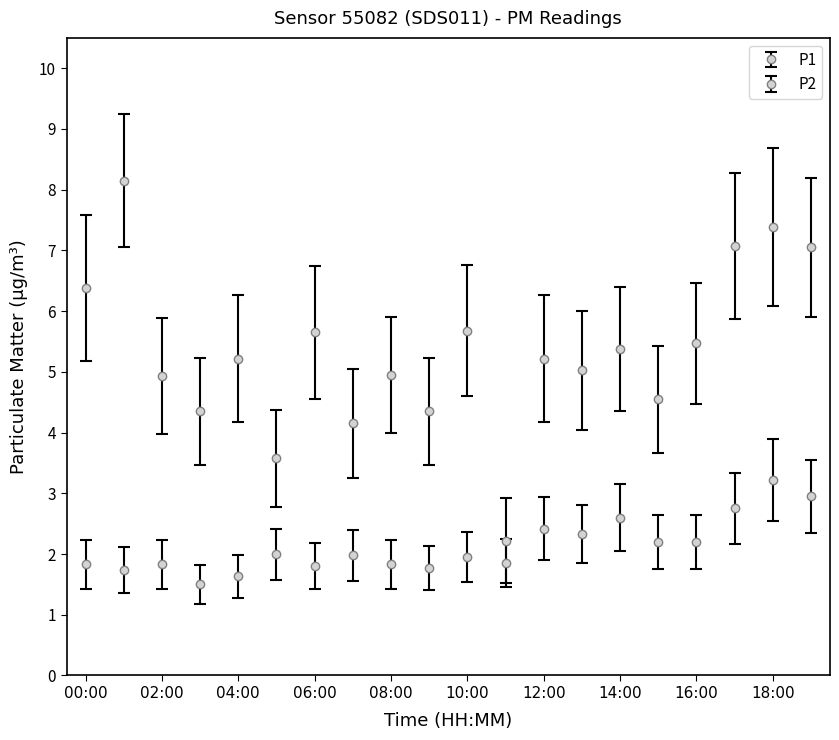

True or false: P2 has more than 0 points higher than both neighbors.

True